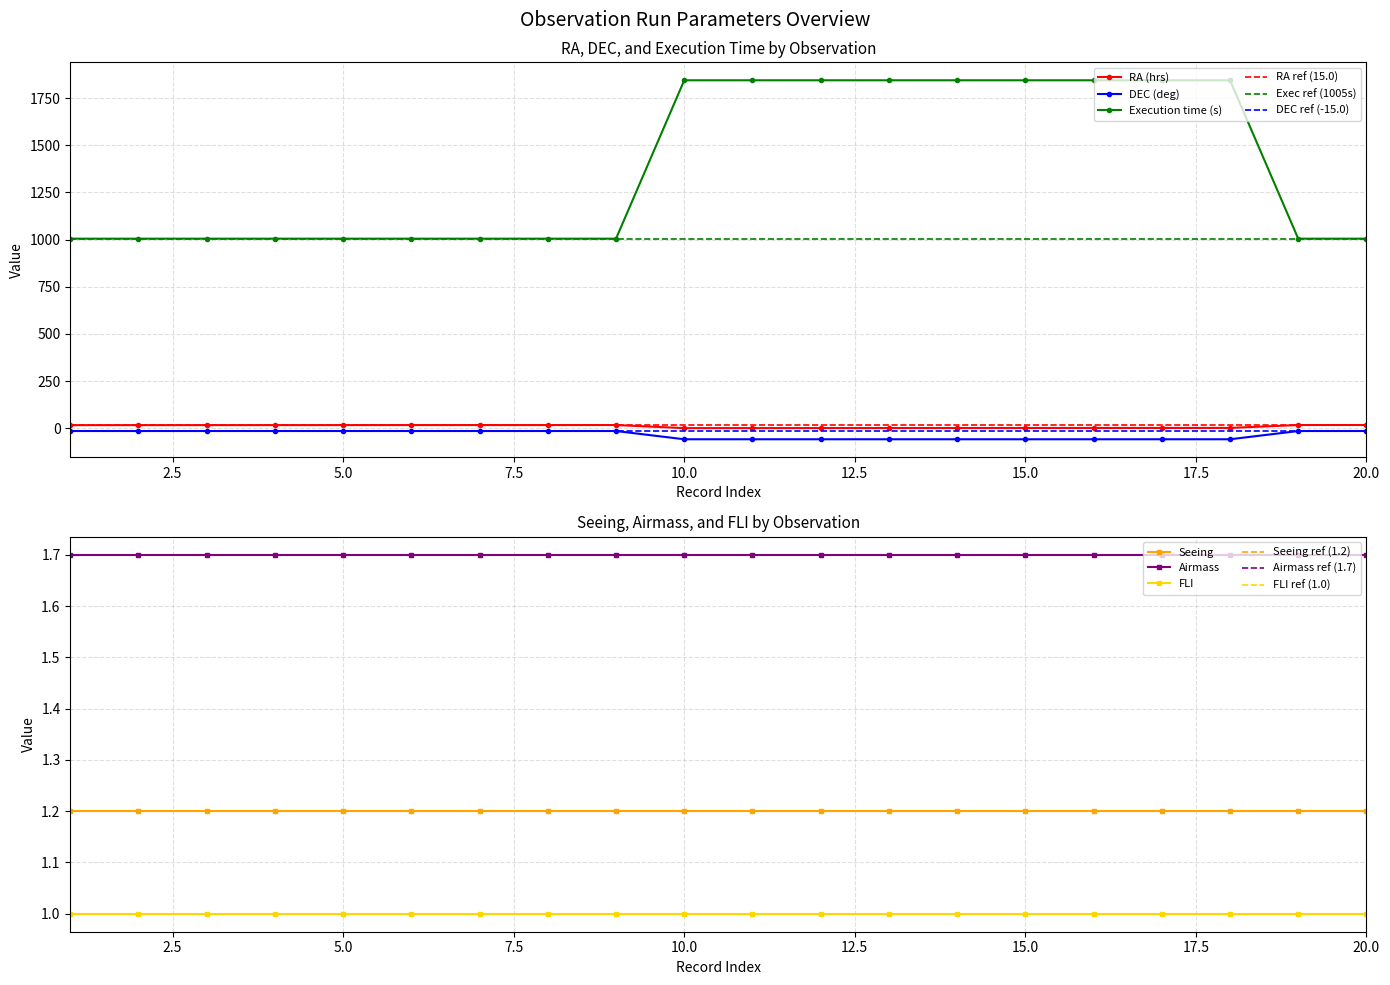

Between 9 and 16, which is larger?

9